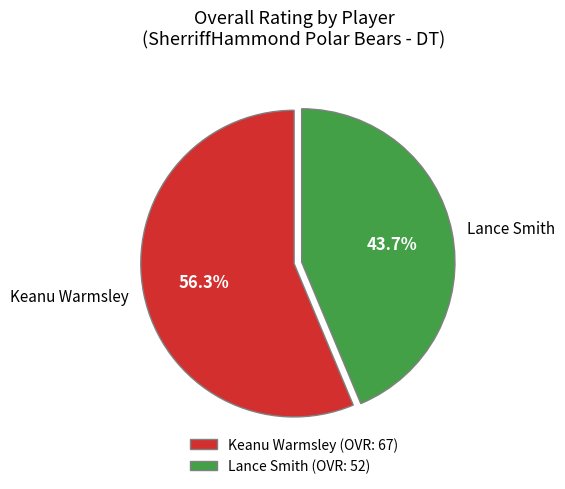

To the nearest percent, what is the difference between the largest and smallest slice percentages?

13%